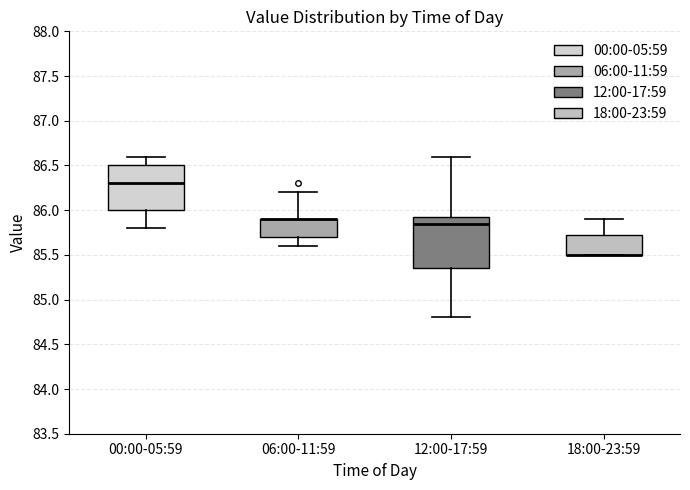

Reading left to right, transcribe this box plot: for each box, give where its median line is, the range the box spans, and where its two whiskers end, as read against the y-axis. The values are not printed on the chart, so give them approximately, as read against the axis.

00:00-05:59: median 86.30, box 86.00 to 86.50, whiskers 85.80 to 86.60
06:00-11:59: median 85.90 (drawn on the box's upper edge), box 85.70 to 85.90, whiskers 85.60 to 86.20
12:00-17:59: median 85.85, box 85.35 to 85.95, whiskers 84.80 to 86.60
18:00-23:59: median 85.50 (drawn on the box's lower edge), box 85.50 to 85.75, whiskers 85.50 to 85.90